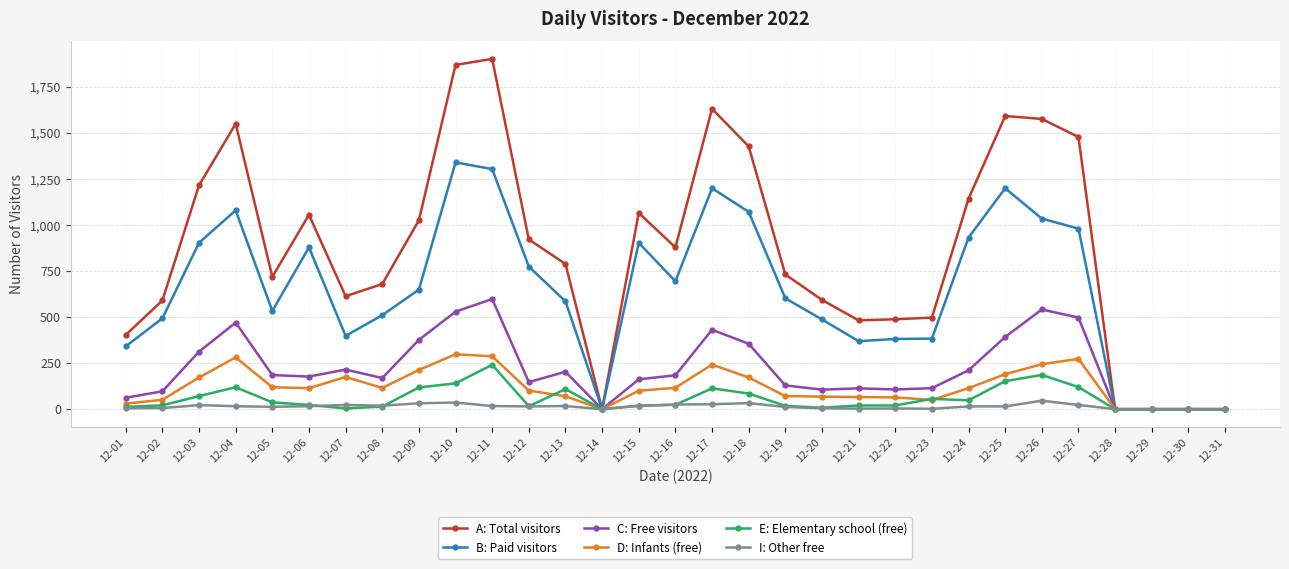

Which series has the largest total across all categories?

A: Total visitors